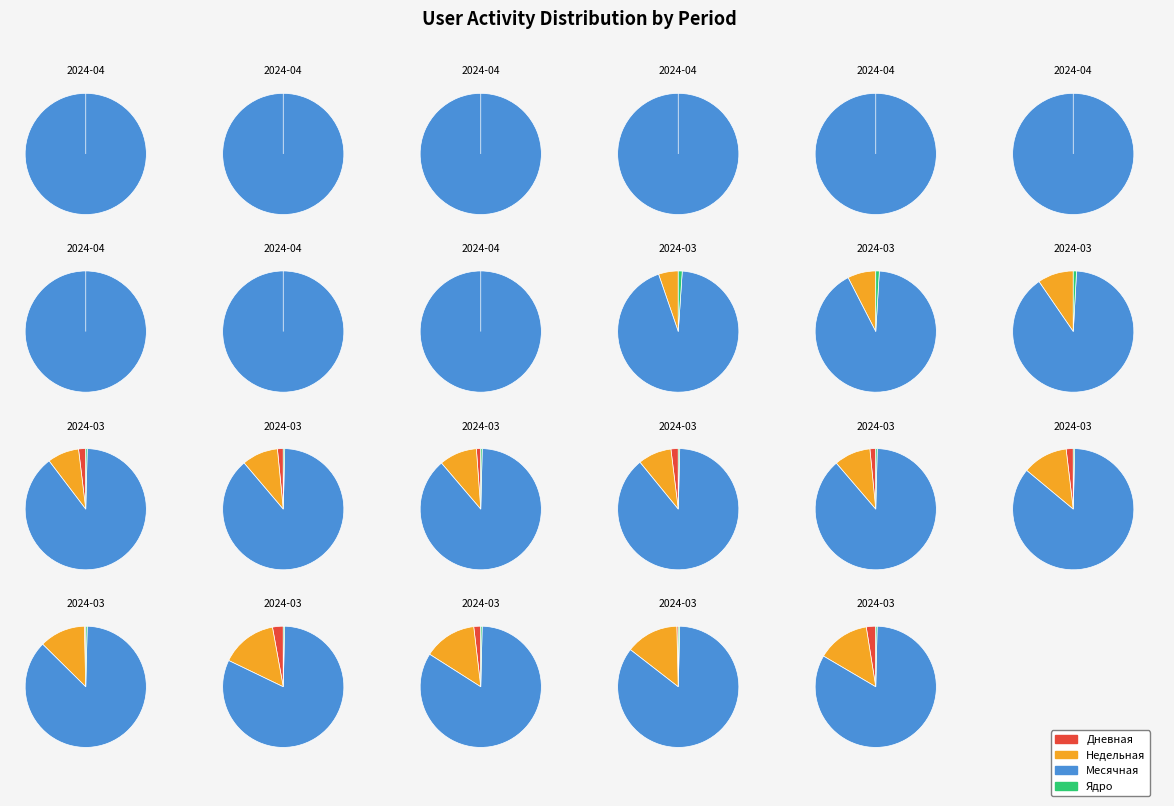

Which series has the largest range (max minus min)?

Месячная